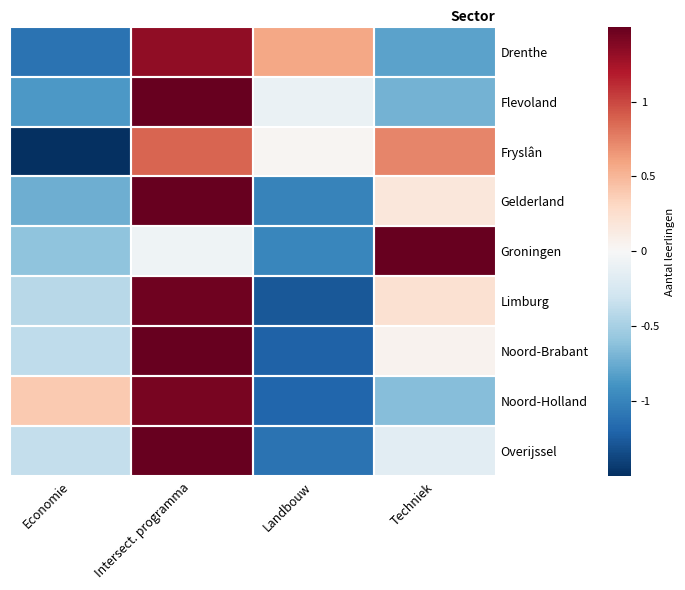

List the series in order of their peak value, highest first.

Flevoland, Groningen, Overijssel, Gelderland, Noord-Brabant, Limburg, Noord-Holland, Drenthe, Fryslân